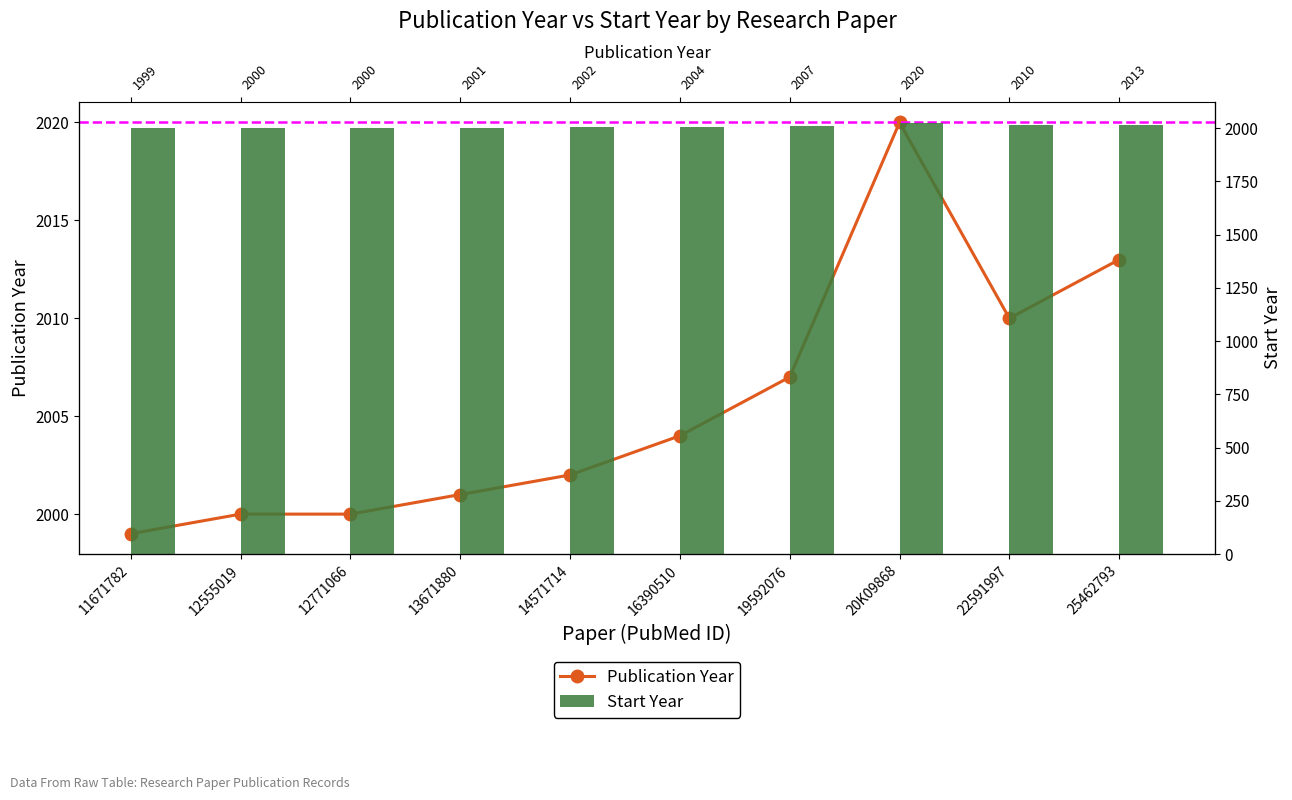

Read the Start Year value at 13671880, to the nearest 10.

2000